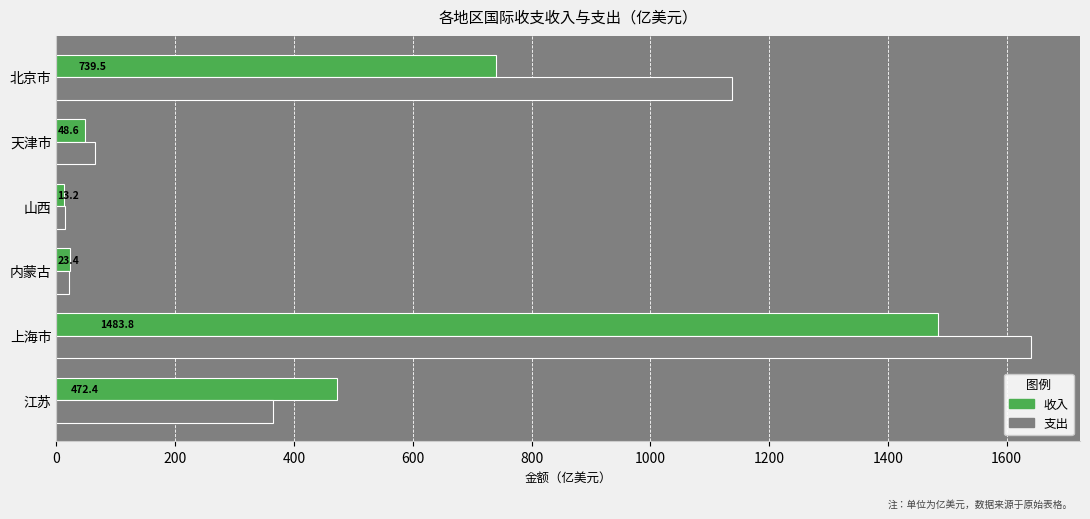

At how many categories does at least one series exceed 1222?

1